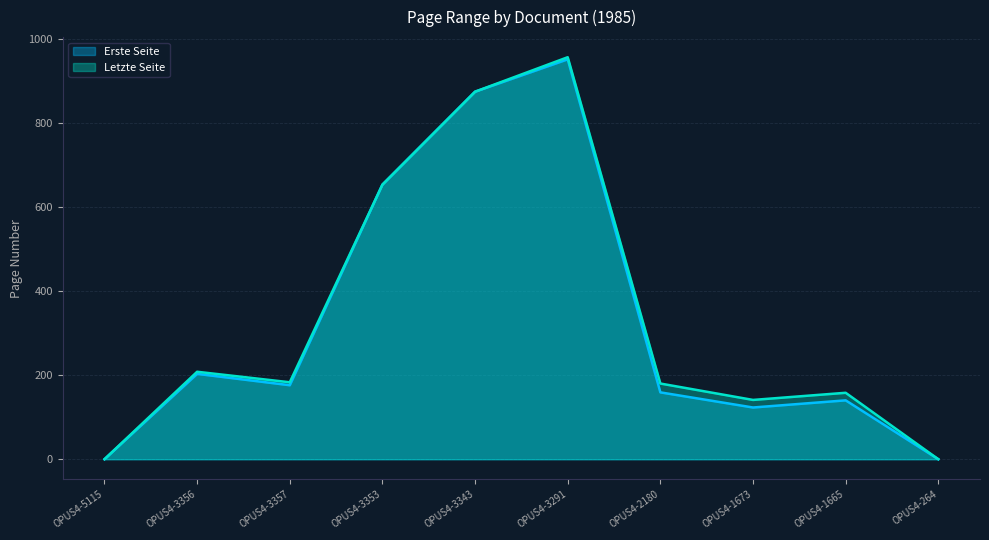

Where is the first local maximum for Erste Seite?

OPUS4-3356